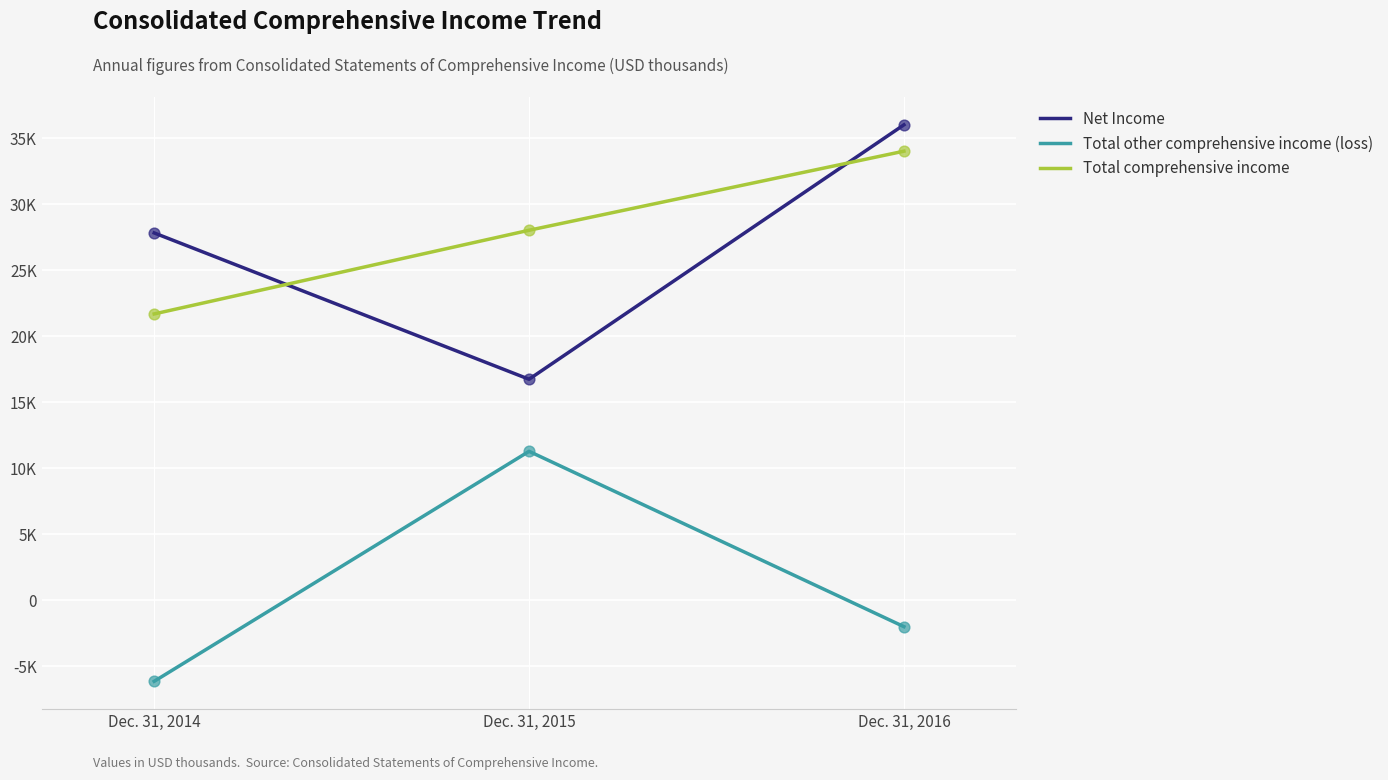

At which category is the sum across all series the highest?

Dec. 31, 2016